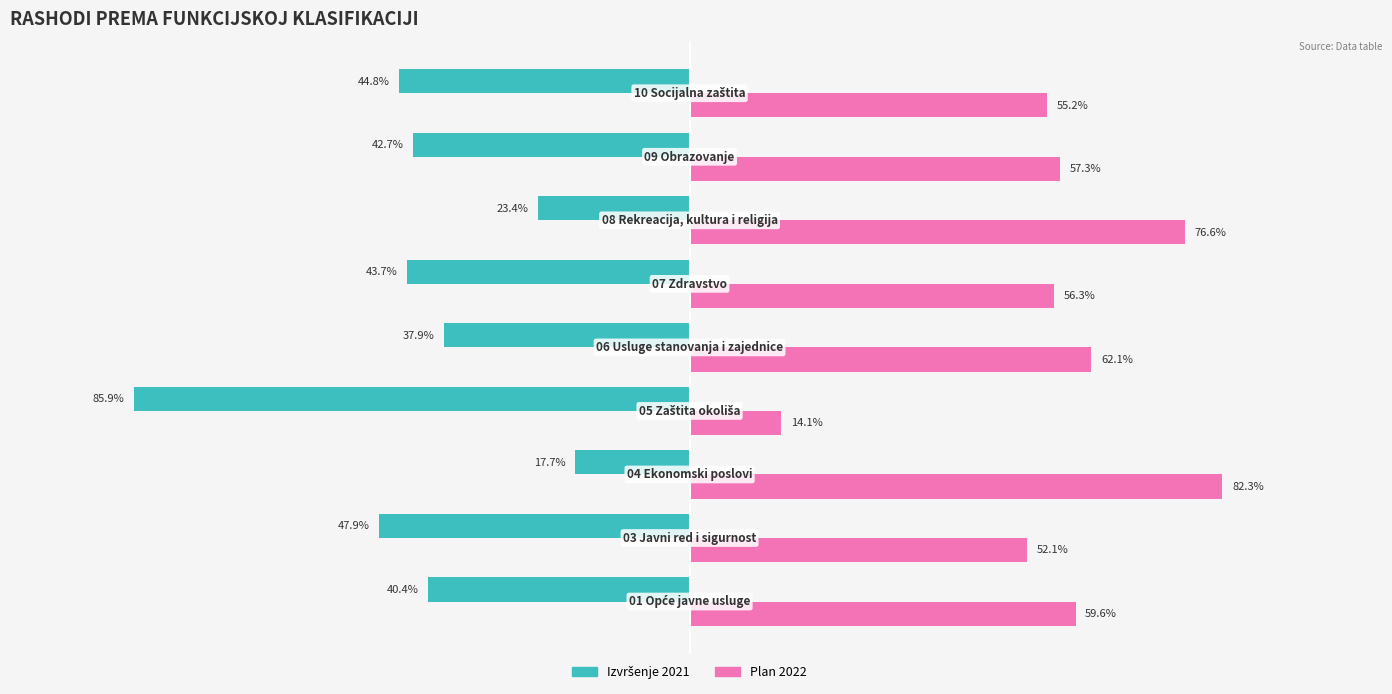

Which series has the largest total across all categories?

Plan 2022